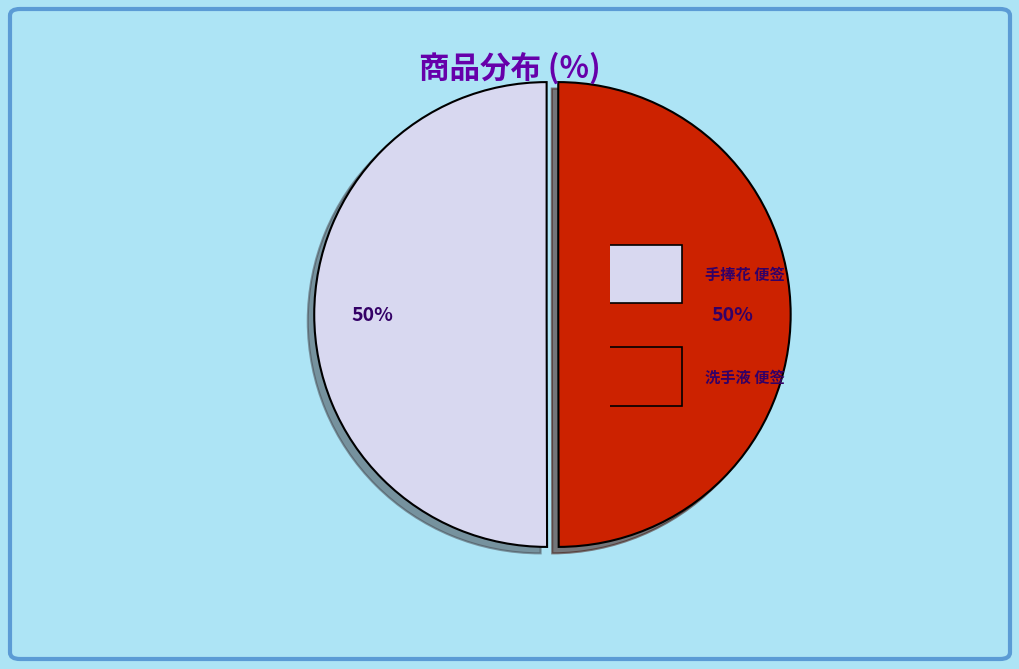

How many segments does this pie chart have?

2